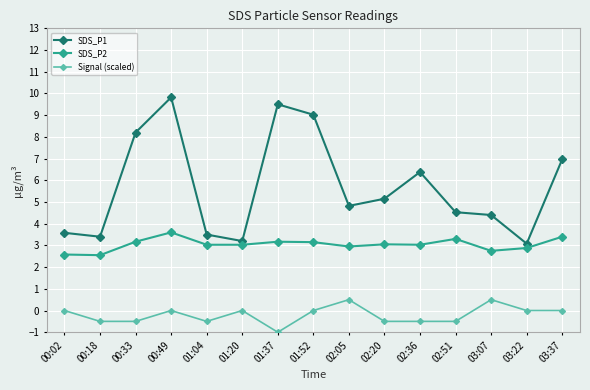

Where is the first local maximum for SDS_P2?

00:49